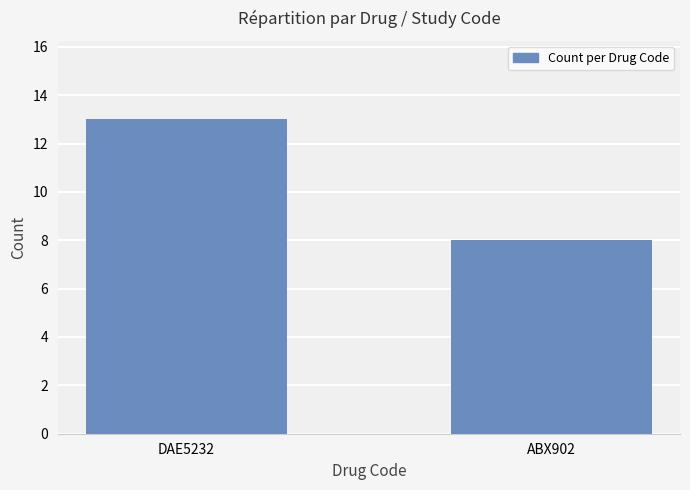

Is it true that the value at DAE5232 is 13?

True